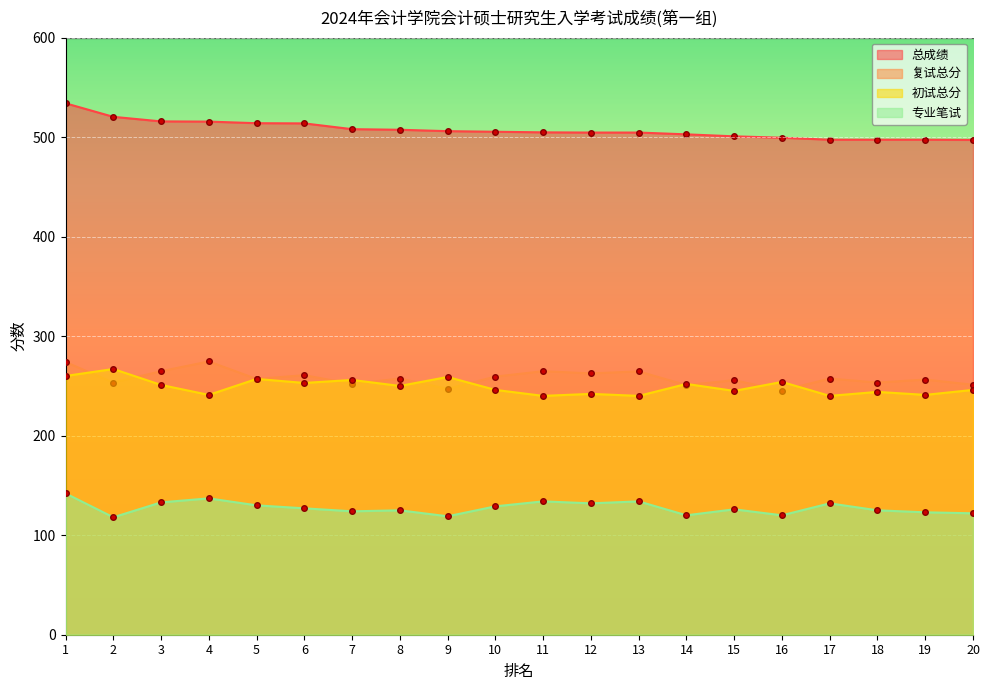

Where is the first local maximum for 复试总分?

4